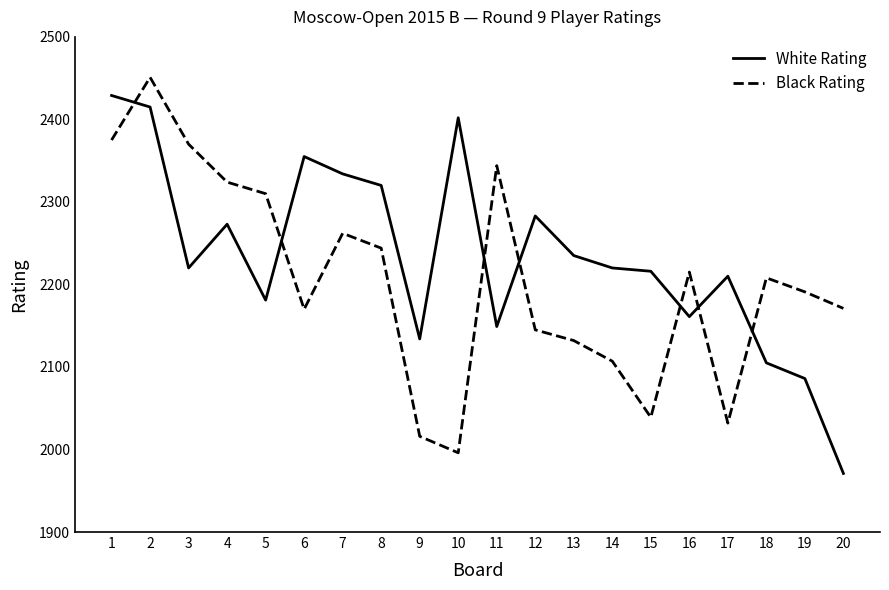

What is the total value across all series at 17?

4242